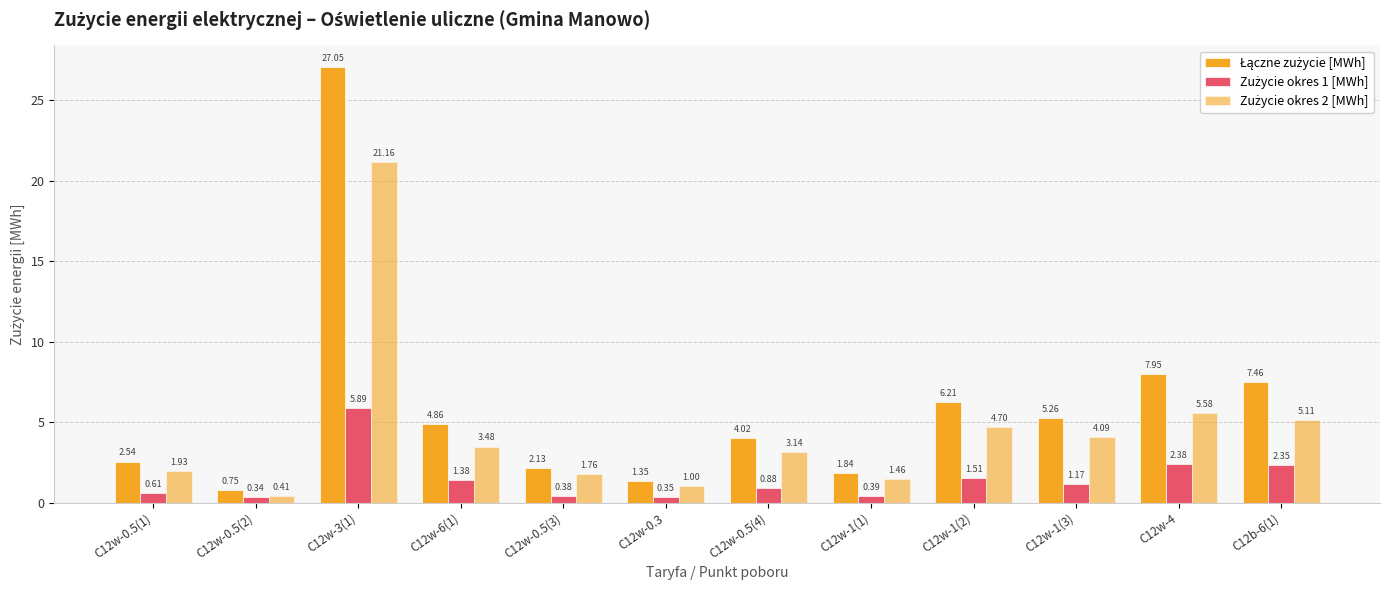

Which series has the widest spread of values?

Łączne zużycie [MWh]